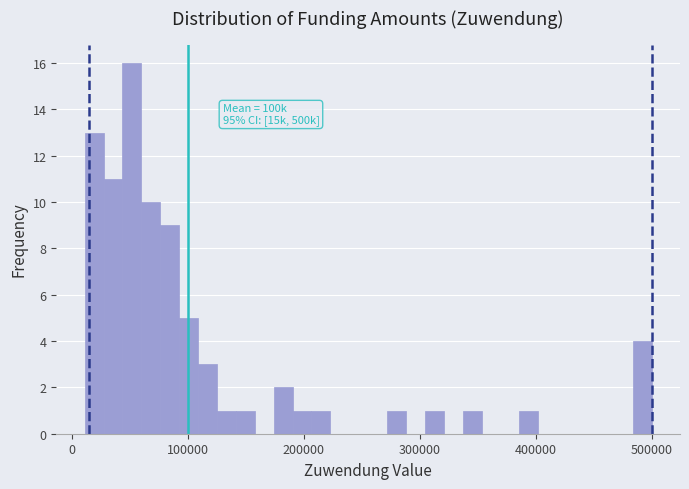

Around what value on the x-axis is the tallest bar? Give the approximate position of its centre, as read against the axis.

50000